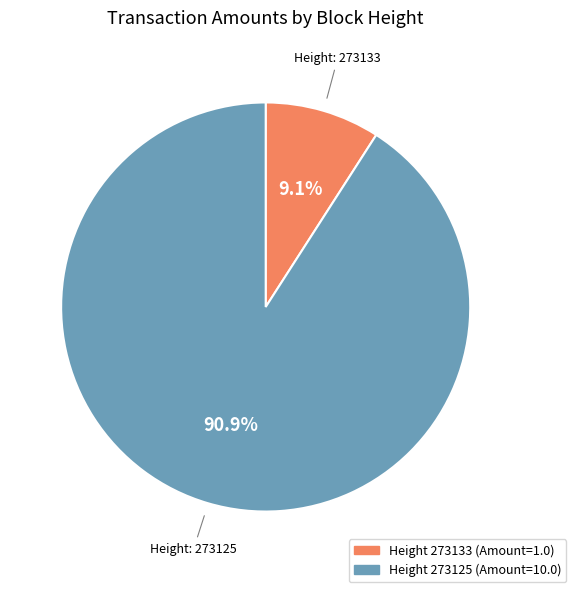

Is there a majority slice in this chart?

Yes